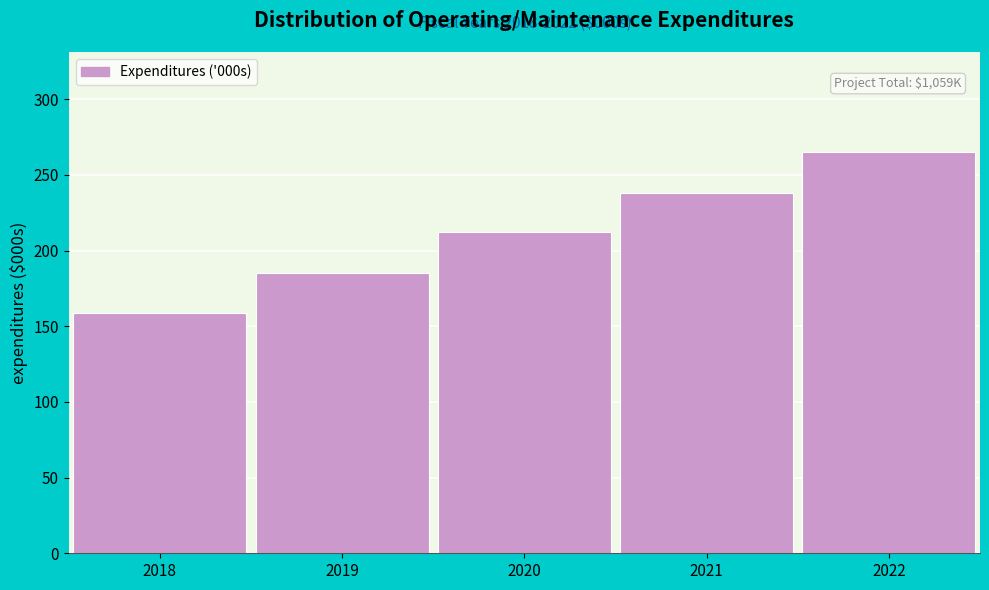

Reading left to right, what are all the values shown in this chart?

2018=159	2019=185	2020=212	2021=238	2022=265